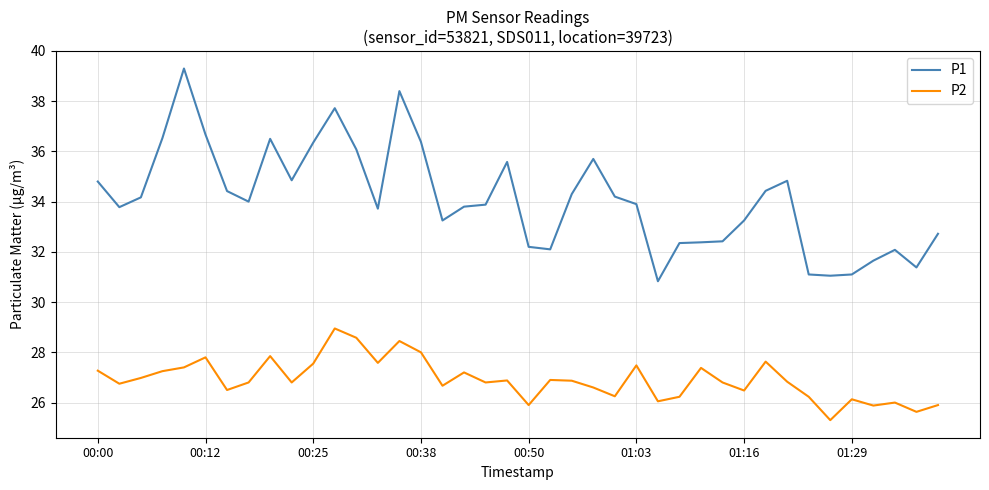

Which series has the largest total across all categories?

P1